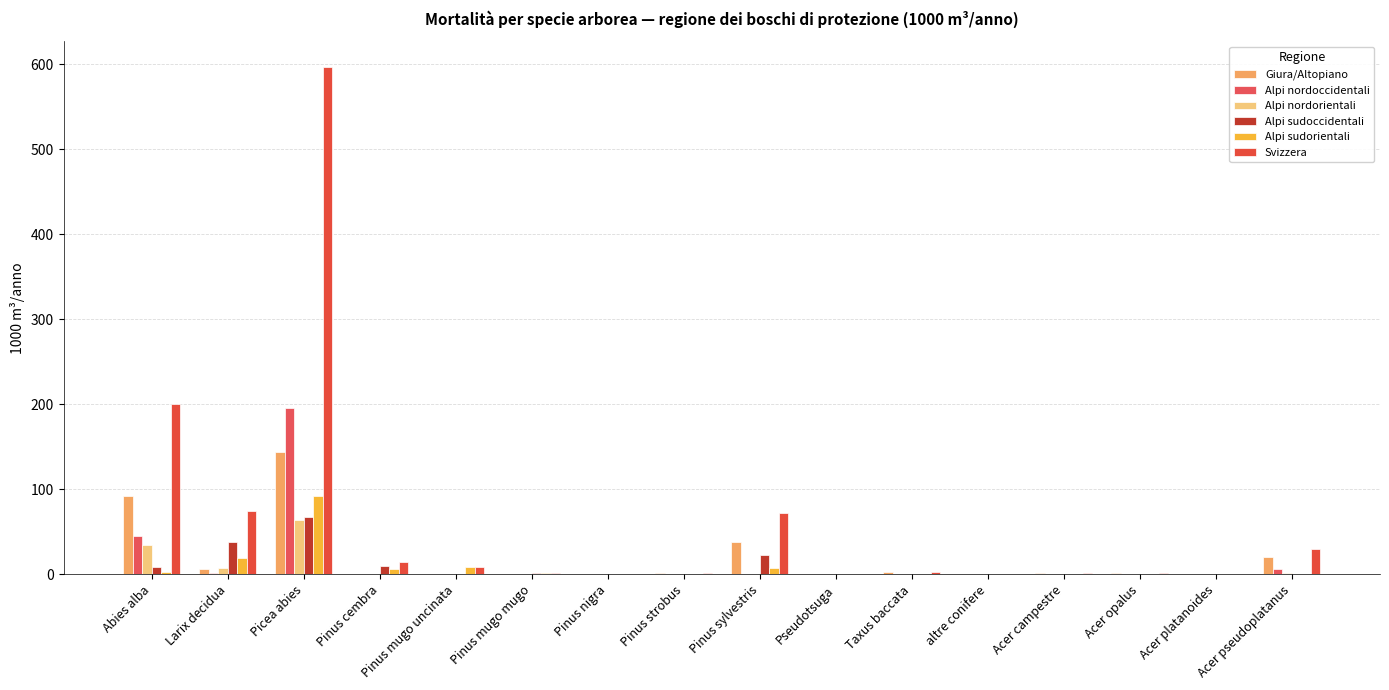

Reading left to right, extract all data points from this chart.

Giura/Altopiano: Abies alba=92	Larix decidua=6	Picea abies=144	Pinus cembra=0	Pinus mugo uncinata=0	Pinus mugo mugo=0	Pinus nigra=0	Pinus strobus=2	Pinus sylvestris=38	Pseudotsuga=0	Taxus baccata=3	altre conifere=0	Acer campestre=1	Acer opalus=2	Acer platanoides=0	Acer pseudoplatanus=20
Alpi nordoccidentali: Abies alba=45	Larix decidua=1	Picea abies=195	Pinus cembra=0	Pinus mugo uncinata=0	Pinus mugo mugo=0	Pinus nigra=0	Pinus strobus=0	Pinus sylvestris=0	Pseudotsuga=0	Taxus baccata=0	altre conifere=0	Acer campestre=0	Acer opalus=0	Acer platanoides=0	Acer pseudoplatanus=6
Alpi nordorientali: Abies alba=34	Larix decidua=7	Picea abies=64	Pinus cembra=0	Pinus mugo uncinata=0	Pinus mugo mugo=0	Pinus nigra=0	Pinus strobus=0	Pinus sylvestris=0	Pseudotsuga=0	Taxus baccata=0	altre conifere=0	Acer campestre=0	Acer opalus=0	Acer platanoides=0	Acer pseudoplatanus=2
Alpi sudoccidentali: Abies alba=9	Larix decidua=38	Picea abies=67	Pinus cembra=10	Pinus mugo uncinata=0	Pinus mugo mugo=1	Pinus nigra=0	Pinus strobus=0	Pinus sylvestris=23	Pseudotsuga=0	Taxus baccata=0	altre conifere=0	Acer campestre=0	Acer opalus=0	Acer platanoides=0	Acer pseudoplatanus=0
Alpi sudorientali: Abies alba=3	Larix decidua=19	Picea abies=92	Pinus cembra=6	Pinus mugo uncinata=9	Pinus mugo mugo=2	Pinus nigra=0	Pinus strobus=0	Pinus sylvestris=7	Pseudotsuga=0	Taxus baccata=0	altre conifere=0	Acer campestre=0	Acer opalus=0	Acer platanoides=0	Acer pseudoplatanus=0
Svizzera: Abies alba=200	Larix decidua=75	Picea abies=597	Pinus cembra=14	Pinus mugo uncinata=8	Pinus mugo mugo=2	Pinus nigra=0	Pinus strobus=2	Pinus sylvestris=72	Pseudotsuga=0	Taxus baccata=3	altre conifere=0	Acer campestre=1	Acer opalus=2	Acer platanoides=0	Acer pseudoplatanus=30